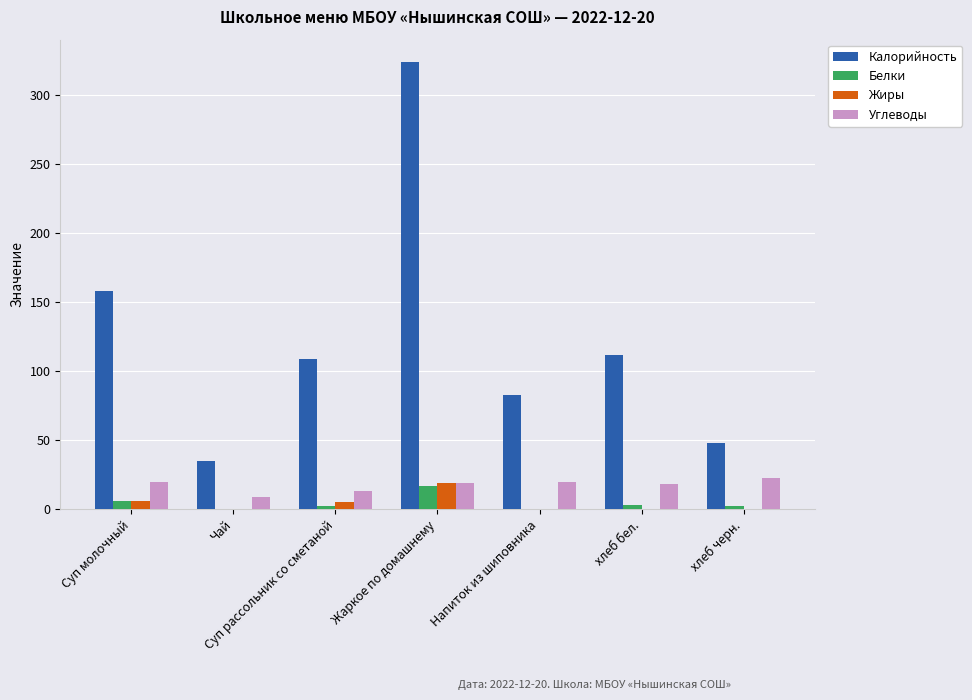

True or false: Жиры has a value of 0.0 at хлеб бел..

True